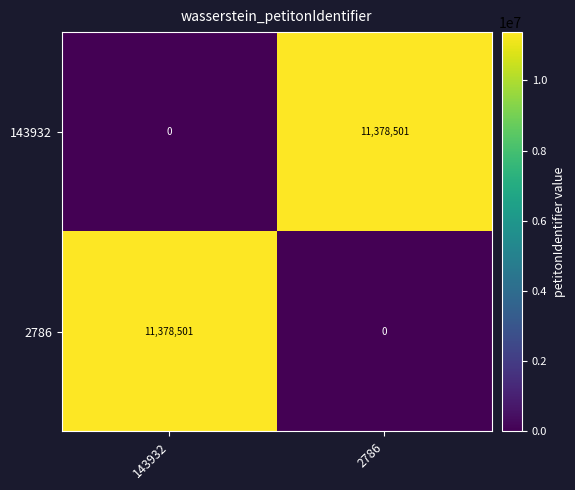

Reading left to right, what are all the values shown in this chart?

143932: 0	11378501
2786: 11378501	0